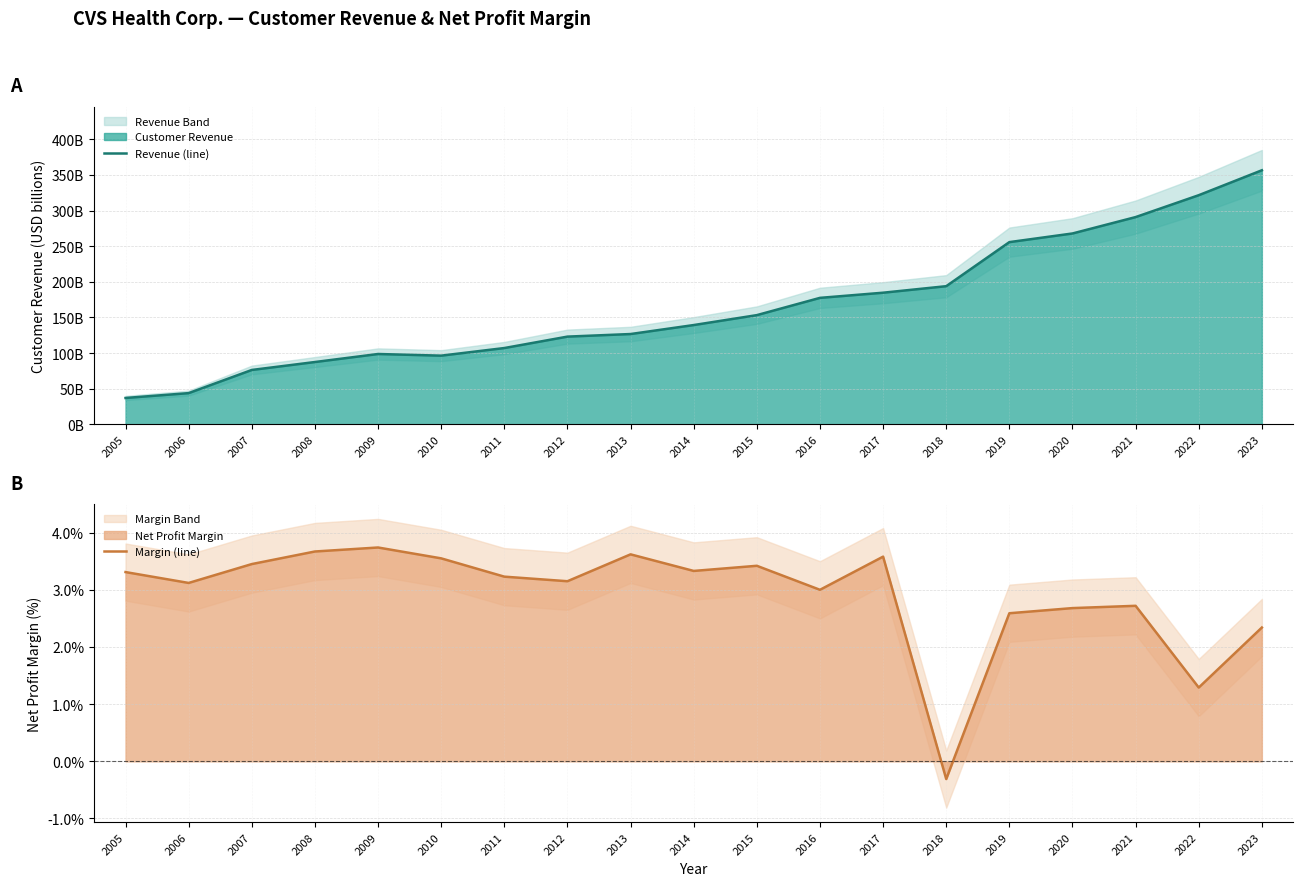

How many positive values does the Margin (line) series have?

18